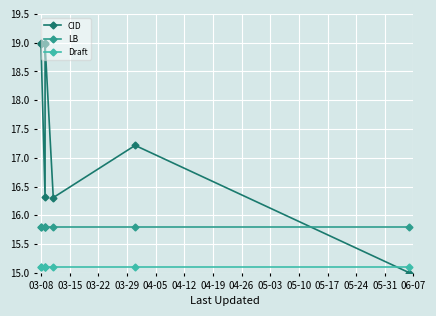

Read the CID value at 03-08.

19.0